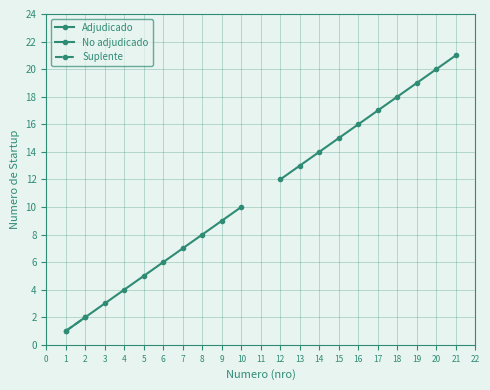

What is the total value across all series at 1?

15